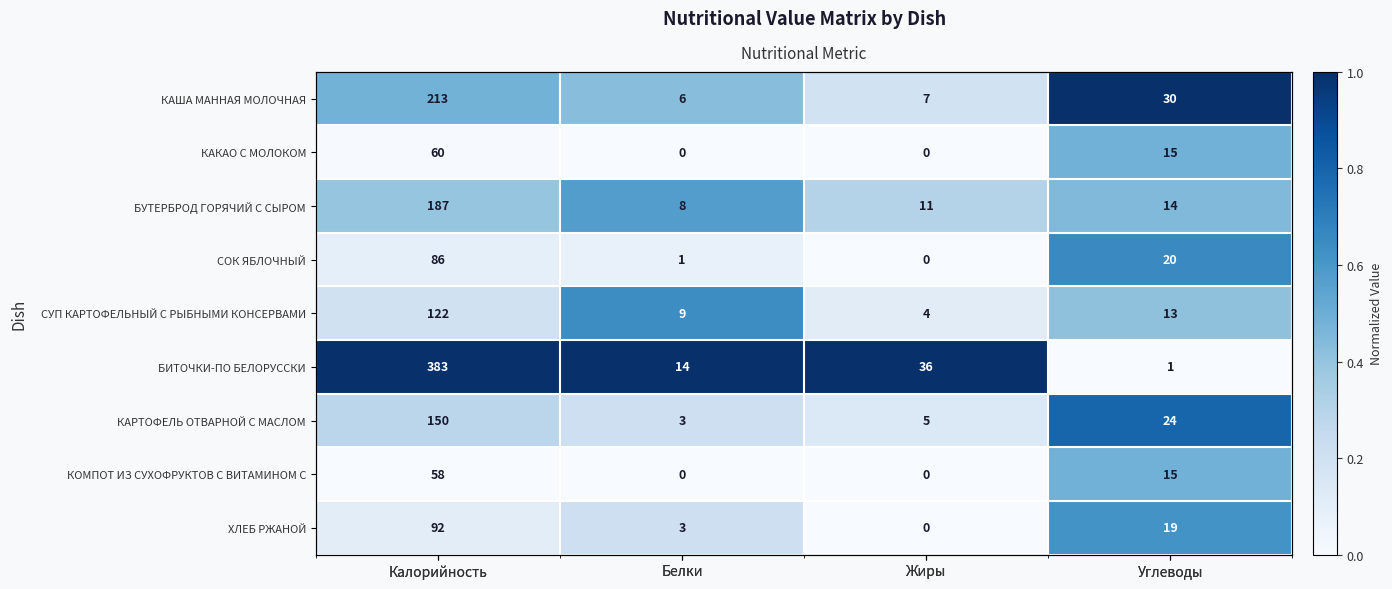

At which label does КАРТОФЕЛЬ ОТВАРНОЙ С МАСЛОМ reach its peak?

Углеводы